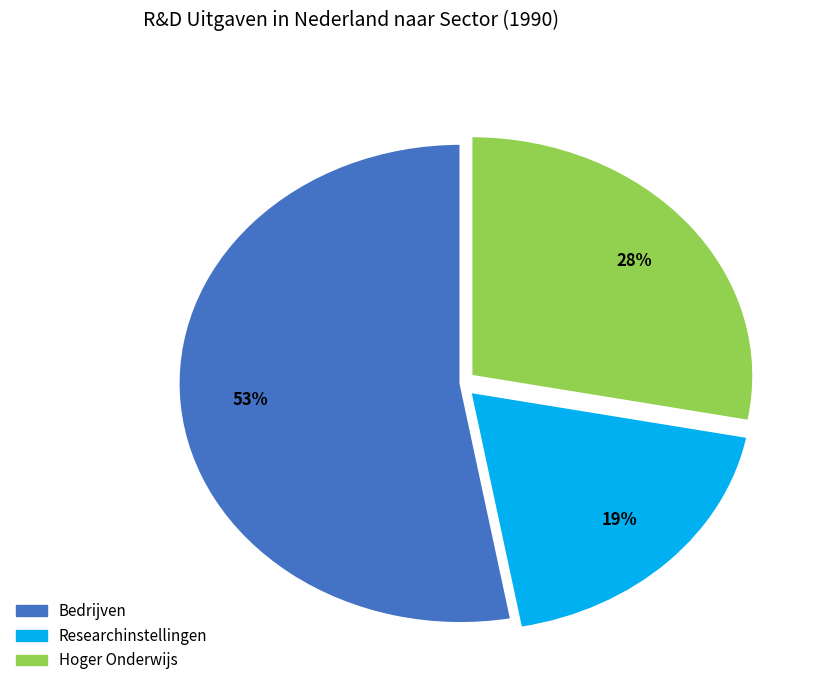

To the nearest percent, what percentage of the pie is Hoger Onderwijs?

28%